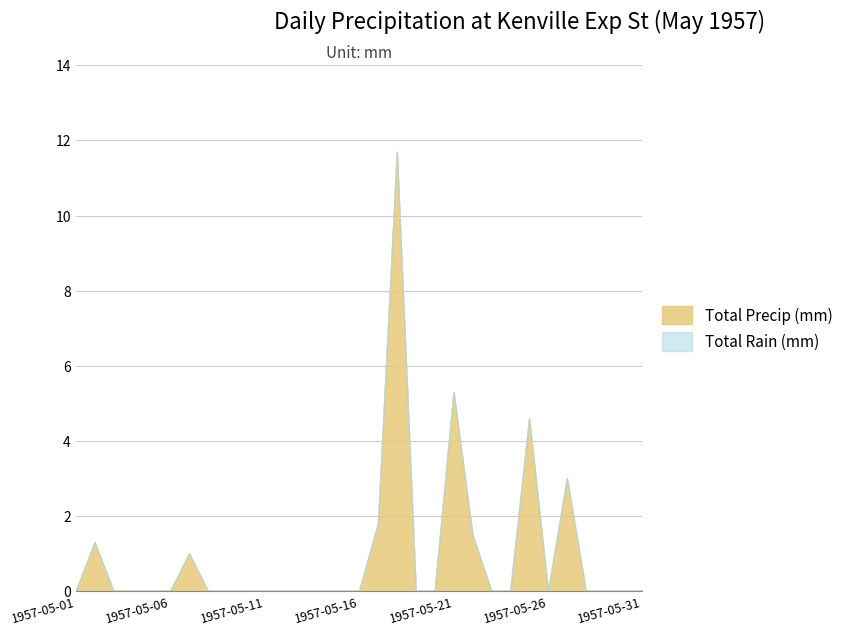

True or false: Total Precip (mm) and Total Rain (mm) cross at least once.

False